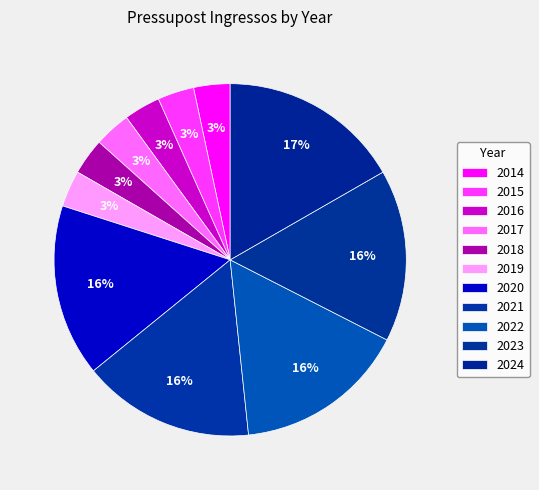

To the nearest percent, what is the average slice percentage?

9%